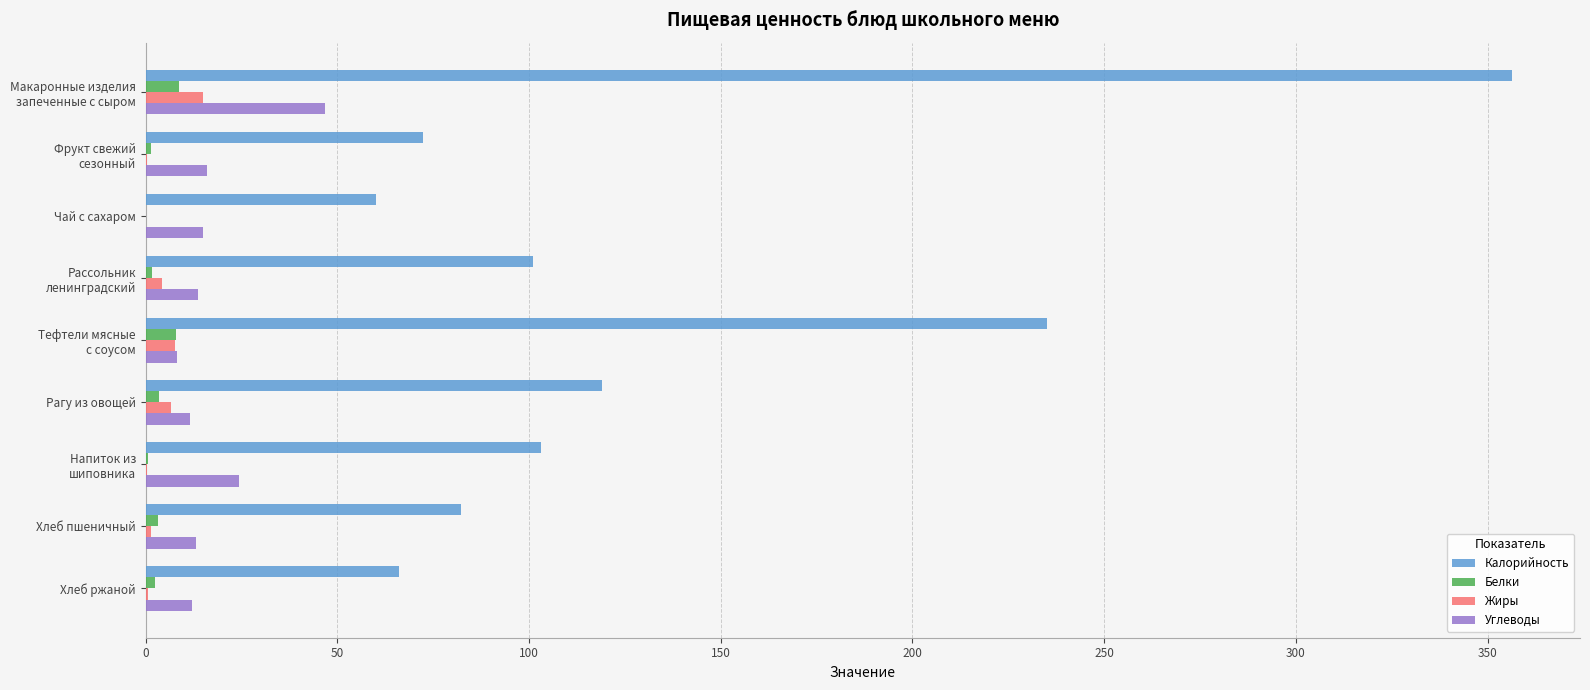

What is the sum of all Калорийность values?

1194.7